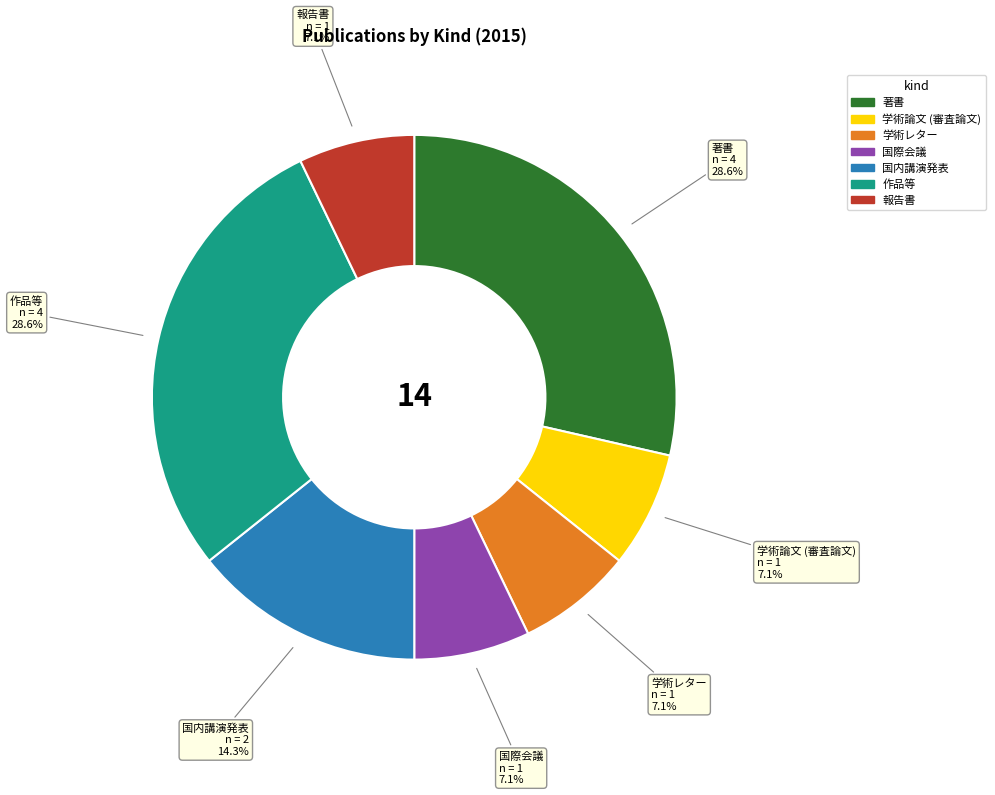

Count the number of slices in the pie.

7